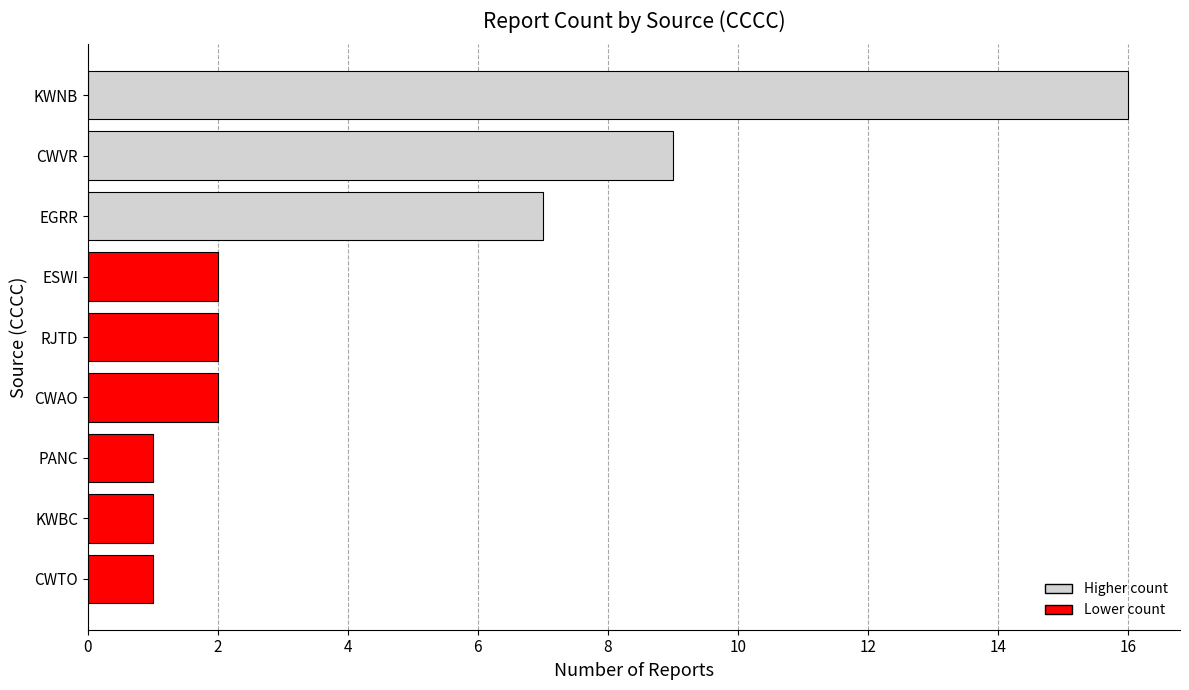

Reading bottom to top, extract all data points from this chart.

1	1	1	2	2	2	7	9	16